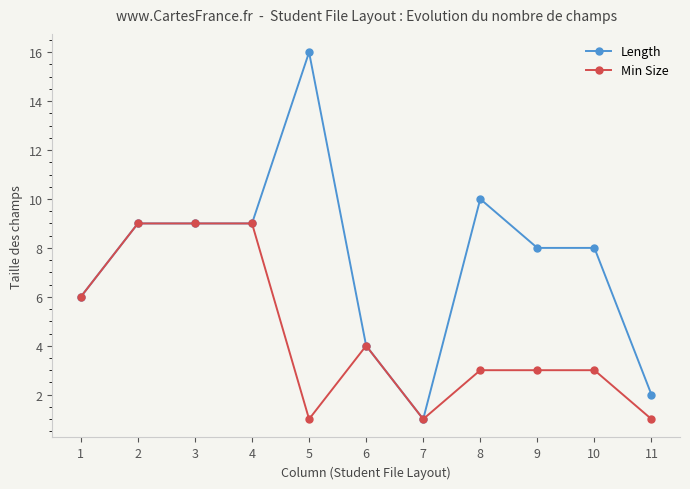

At how many categories does at least one series exceed 7?

7